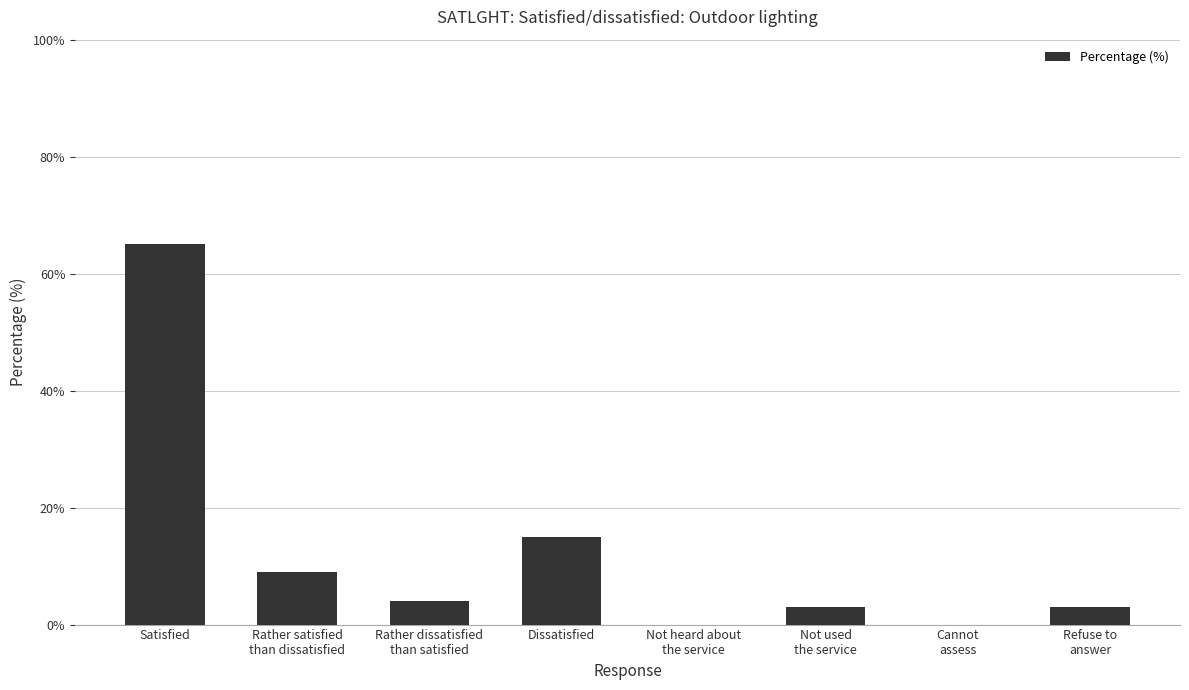

Which label corresponds to the largest value in the chart?

Satisfied